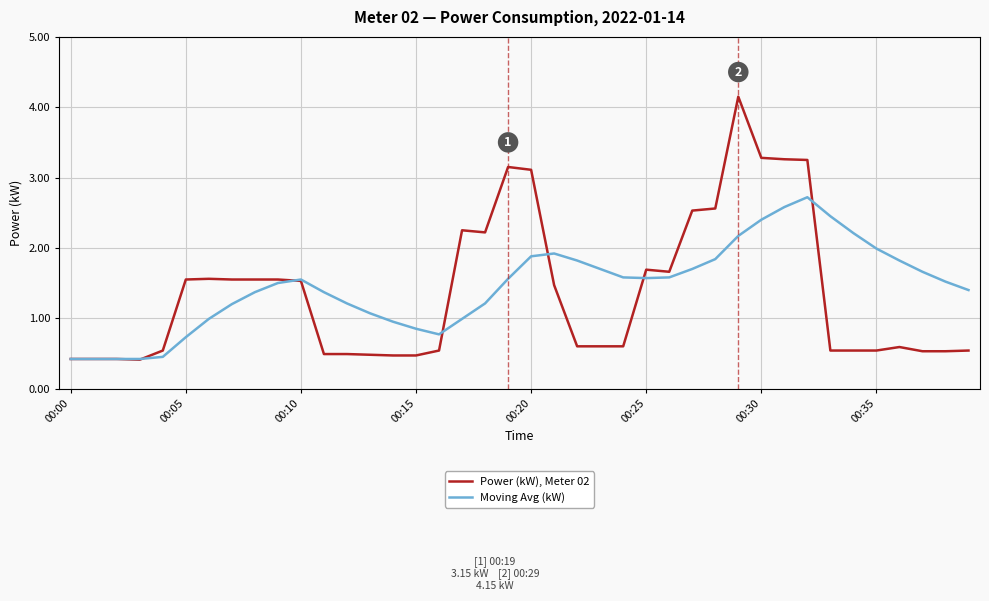

Does the chart display data point markers on the line(s)?

No